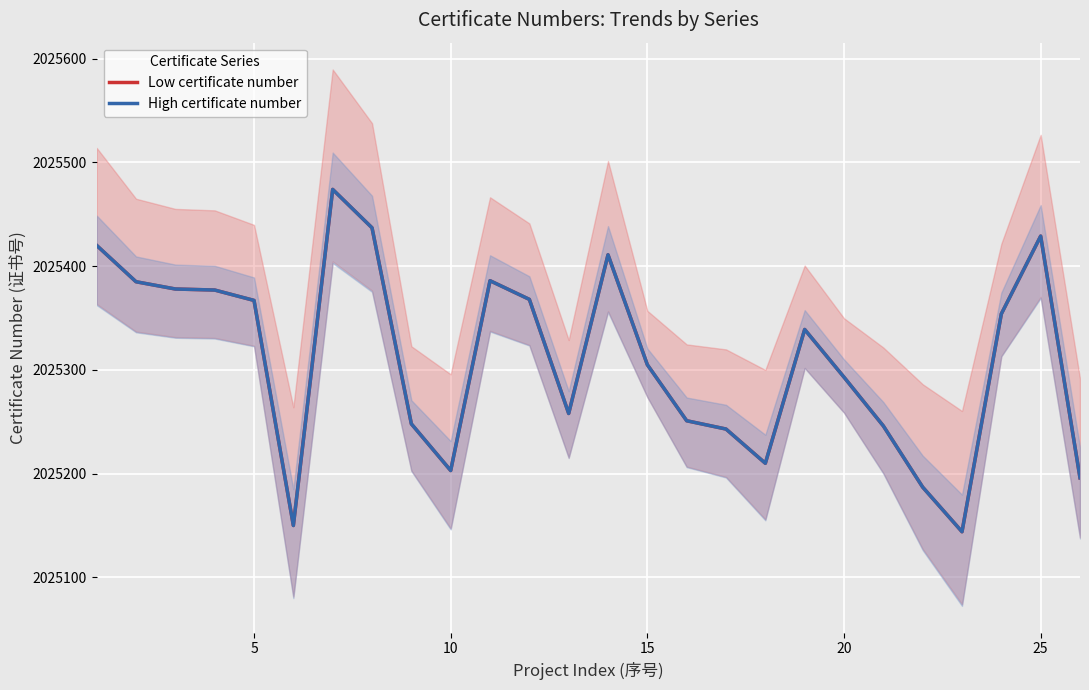

At how many categories does at least one series exceed 2025199?

22